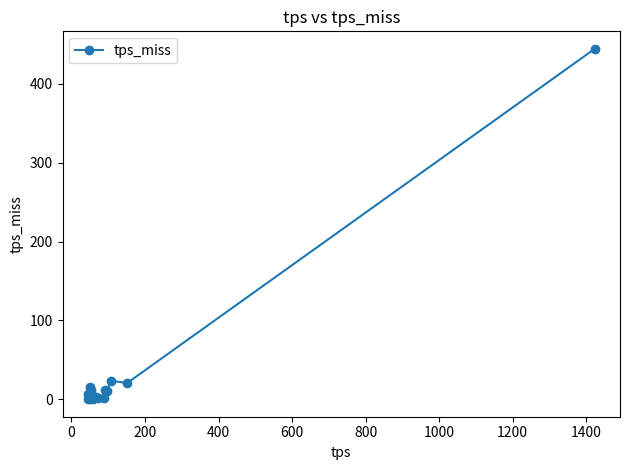

What is the sum of all values?

576.1